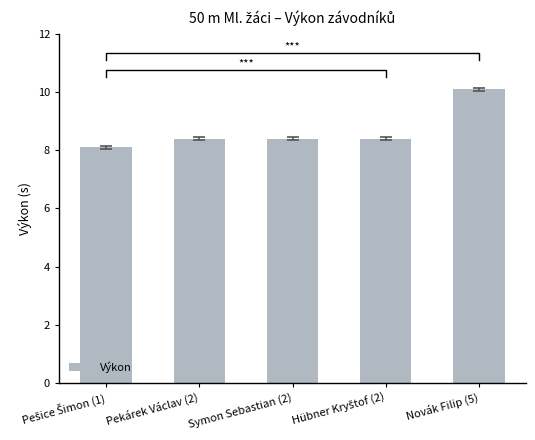

What is the difference between the maximum and second lowest values?

1.7